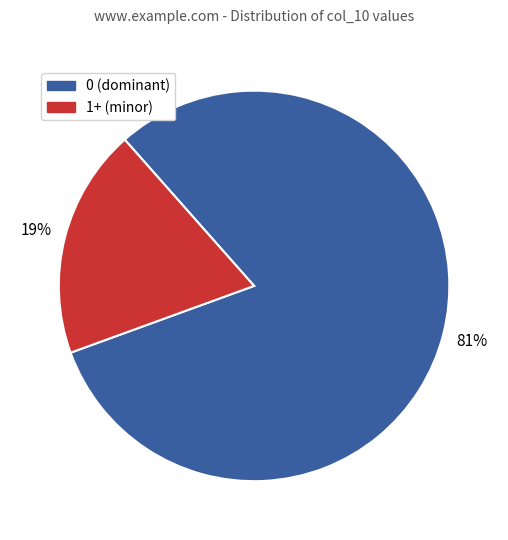

How many slices are in this pie chart?

2